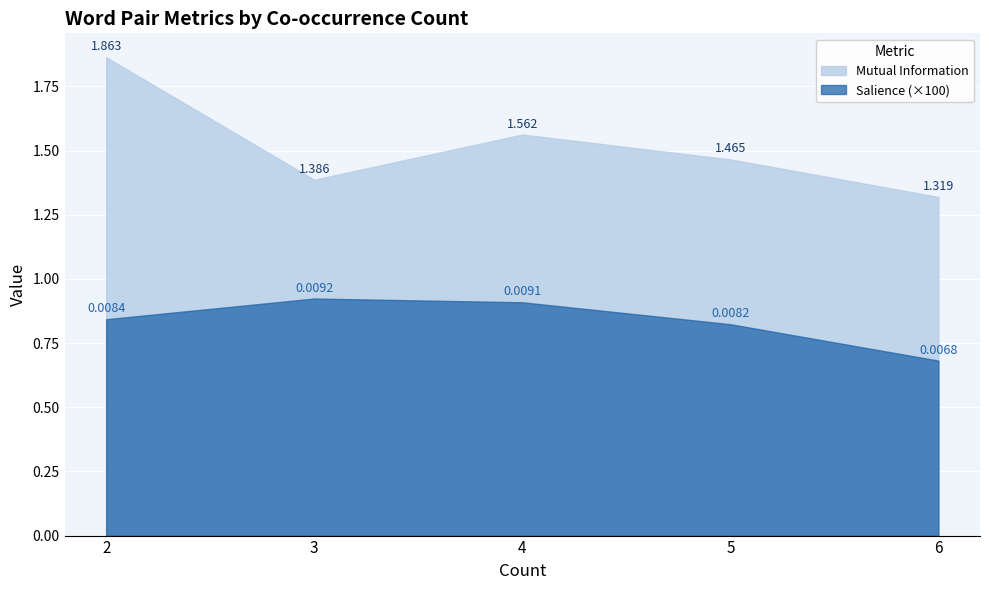

Reading left to right, transcribe all the data shown in this chart.

Mutual Information: 1.9	1.4	1.6	1.5	1.3
Salience: 0.0	0.0	0.0	0.0	0.0